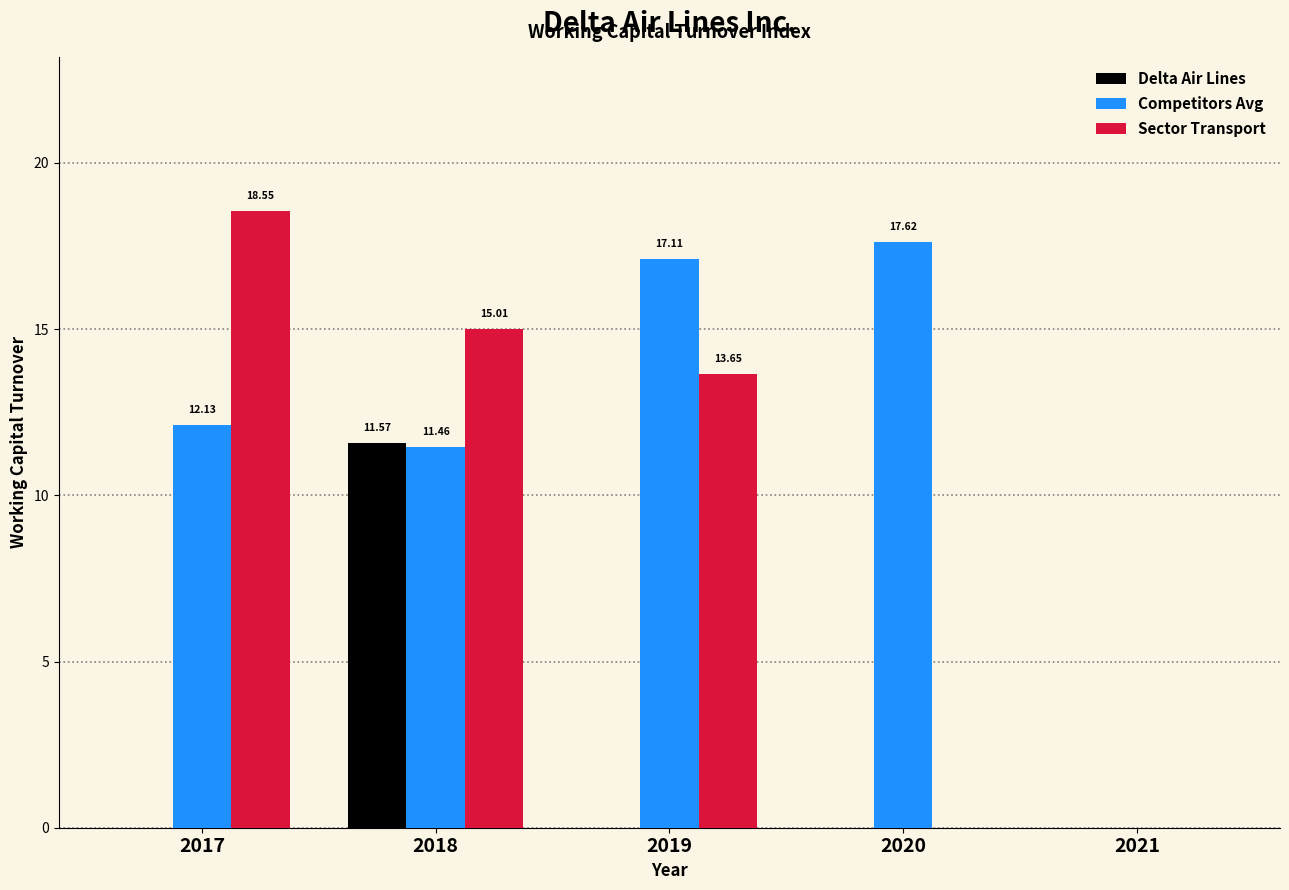

Which series changed the most between 2020 and 2021?

Competitors Avg